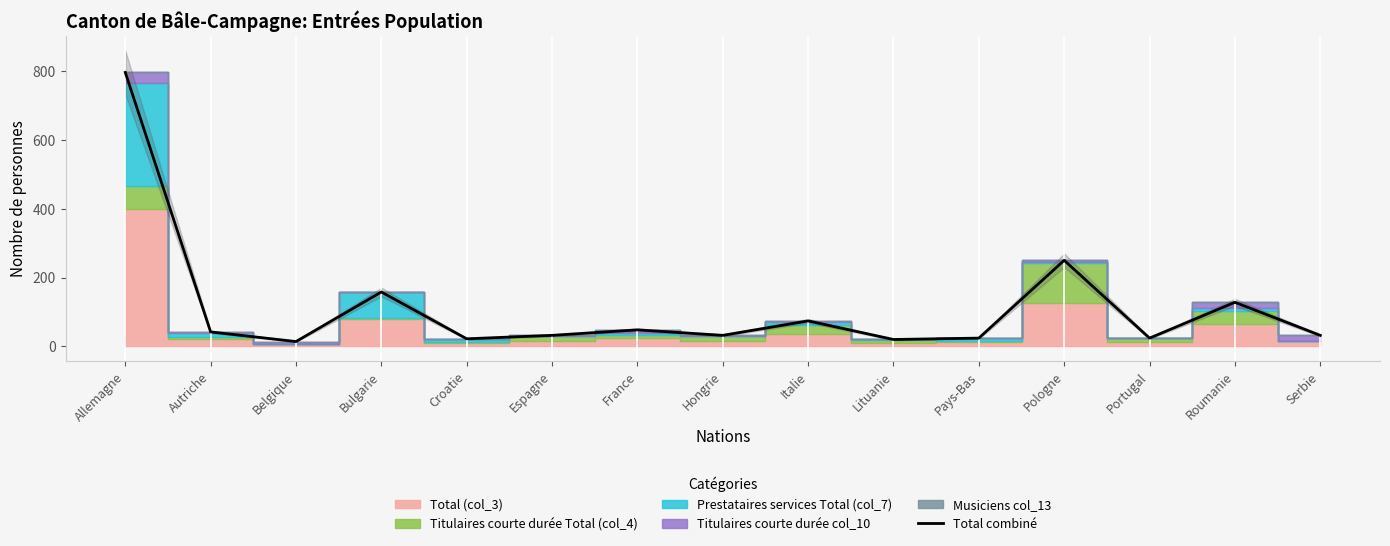

List the labels in order of value, smallest first.

Belgique, Lituanie, Croatie, Pays-Bas, Portugal, Espagne, Hongrie, Serbie, Autriche, France, Italie, Roumanie, Bulgarie, Pologne, Allemagne